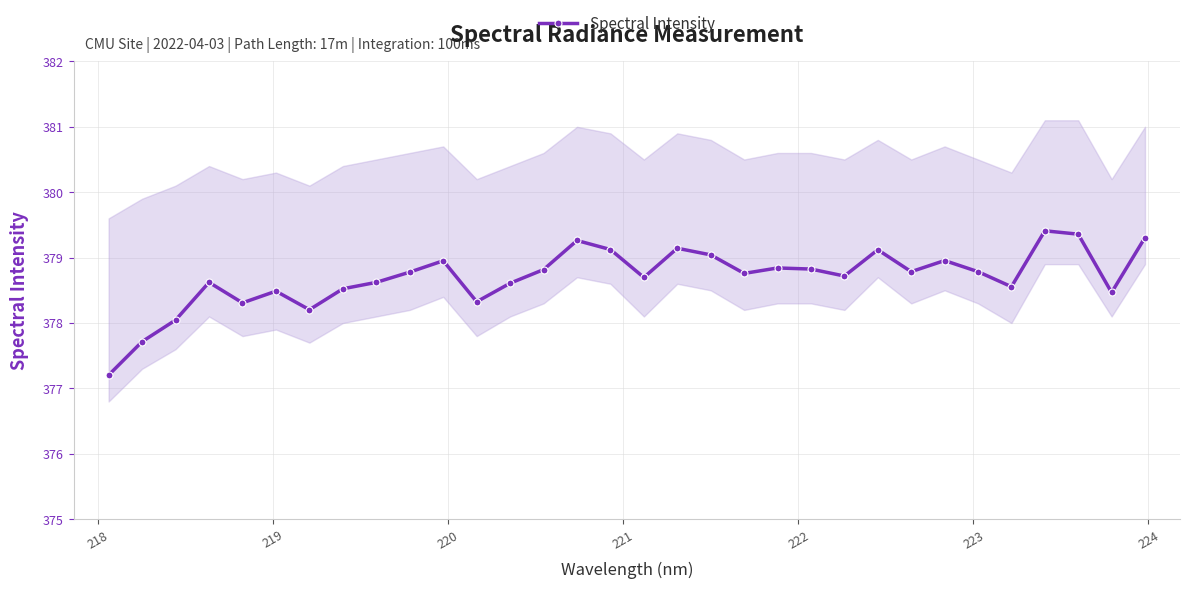

How many lines are shown in the chart?

1